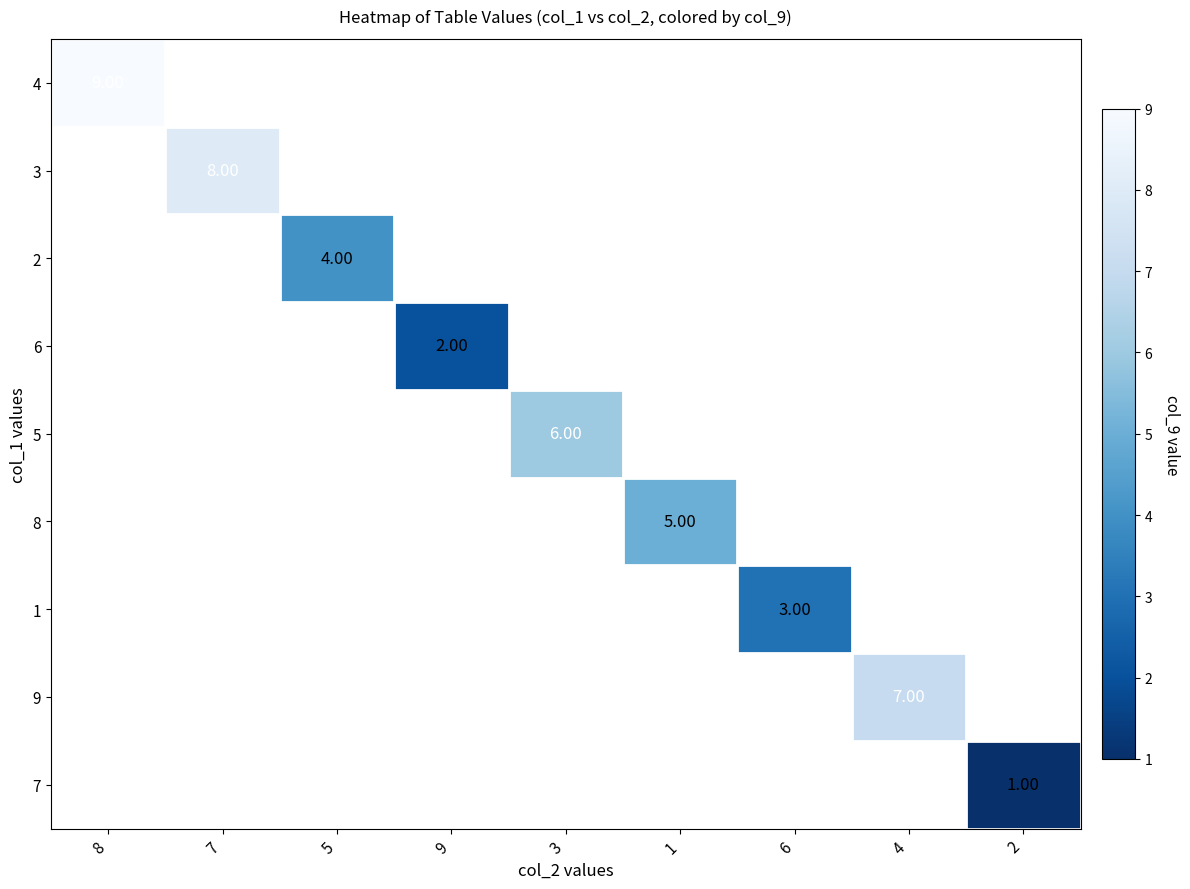

Count the number of categories in the chart.

9